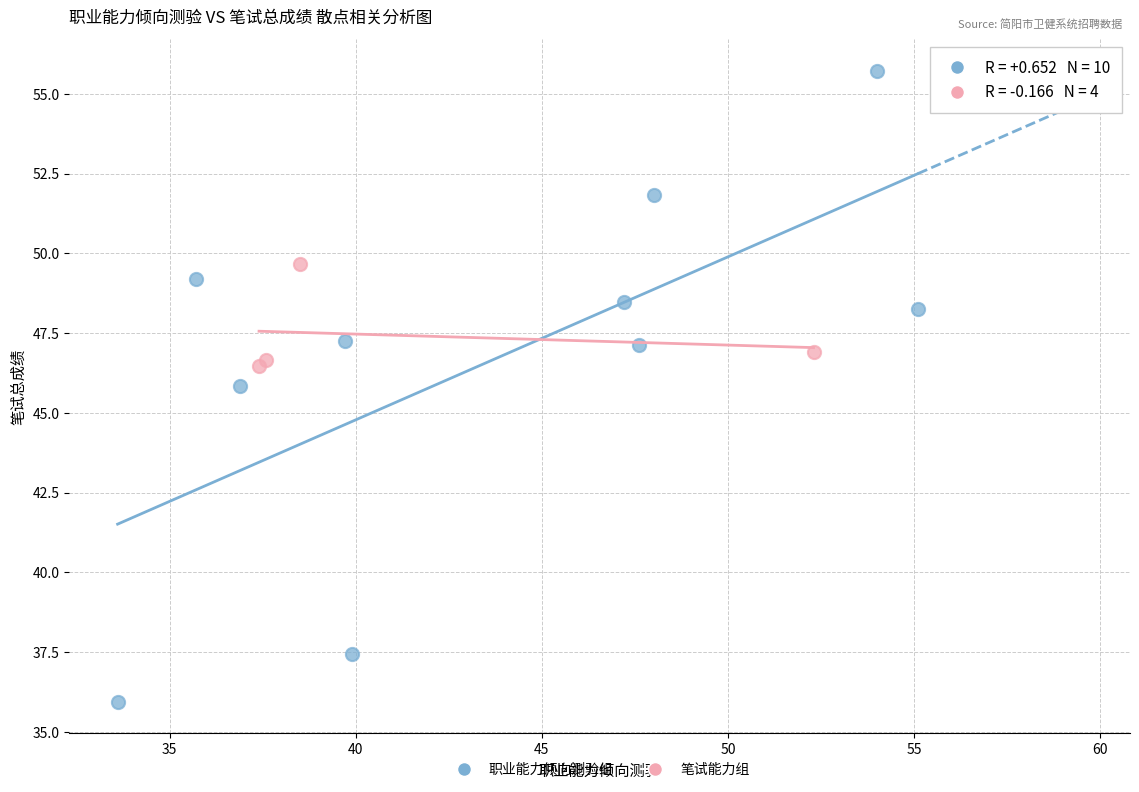

What are all the series names shown in the legend?

职业能力倾向测验组, 笔试能力组